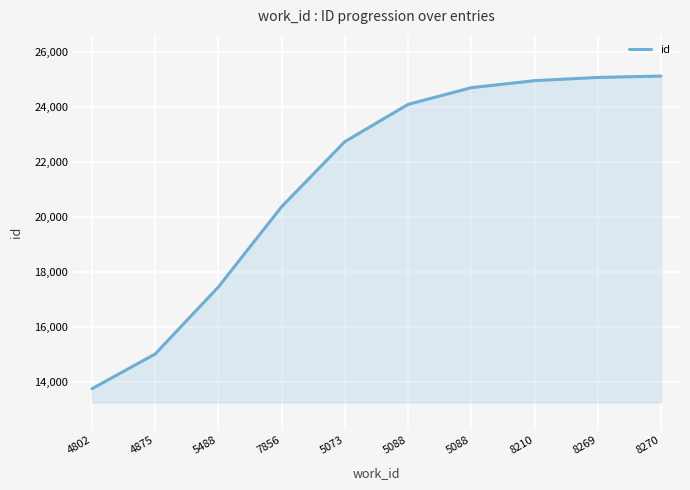

Does the chart display data point markers on the line(s)?

No